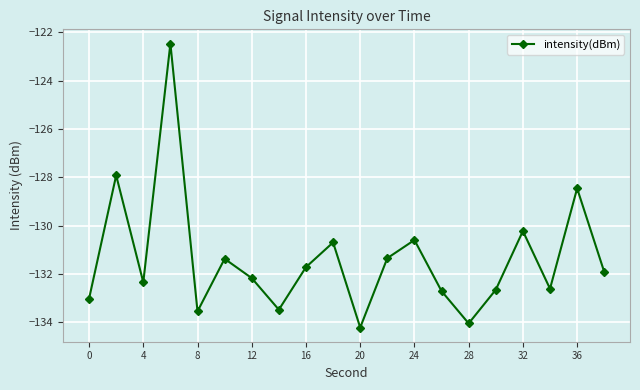

What is the maximum value shown in the chart?

-122.5